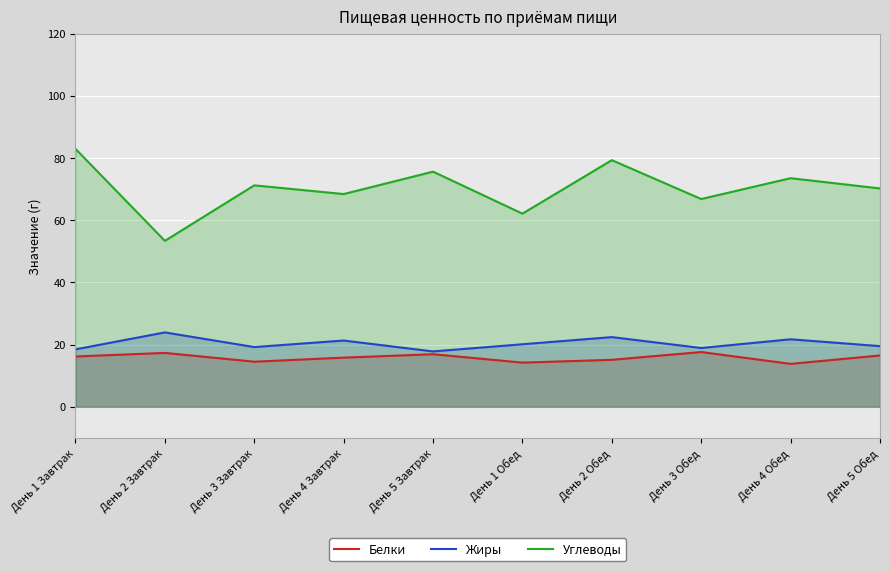

What is the label of the 8th point from the right?

День 3 Завтрак